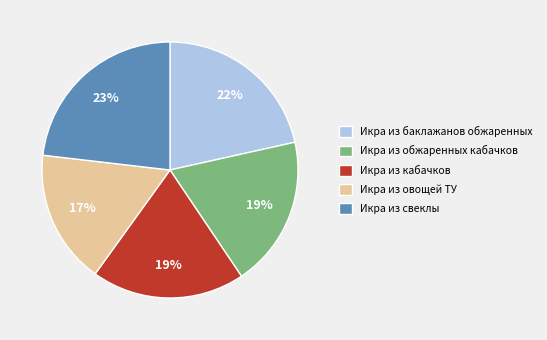

How many segments does this pie chart have?

5